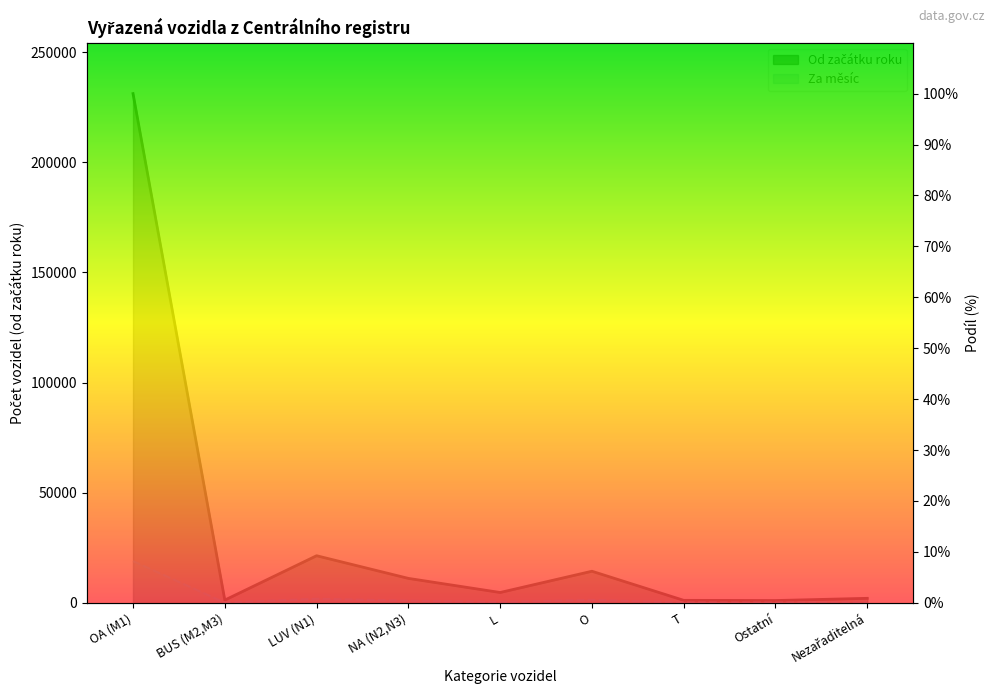

How many interior local valleys (lower than both neighbors) does the data have?

3